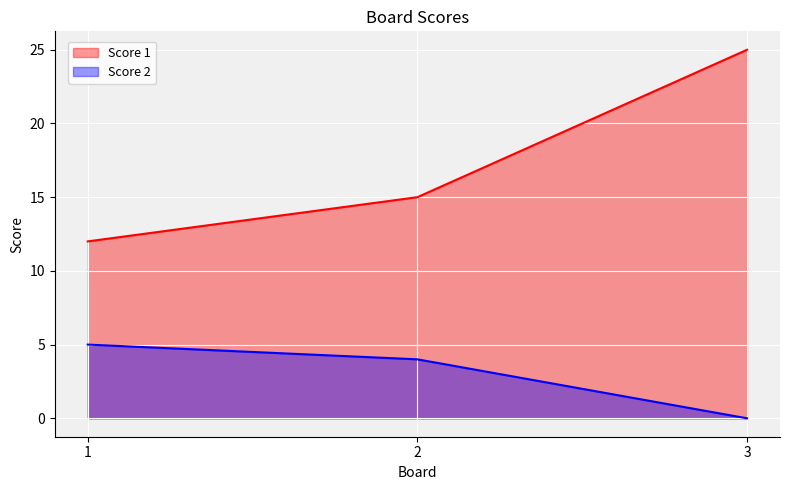

Count the Score 1 values in the range 12 to 25.

3